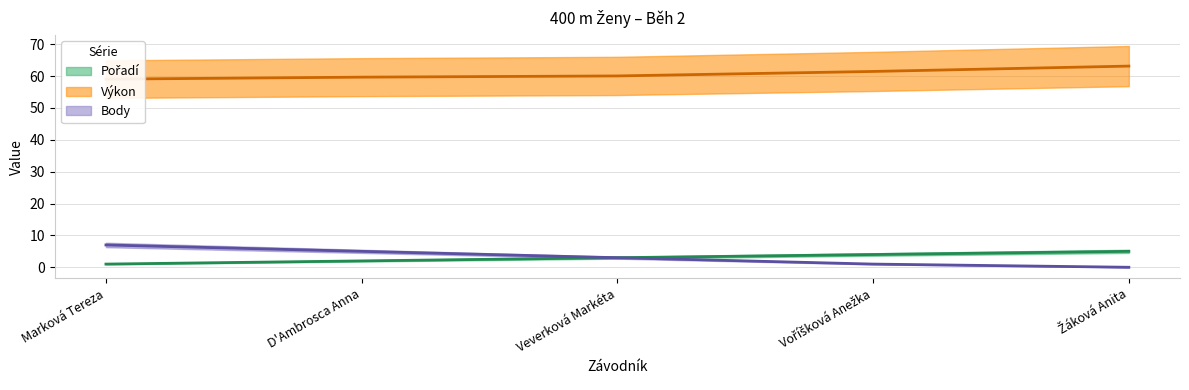

True or false: Pořadí (line) and Body (line) cross at least once.

False